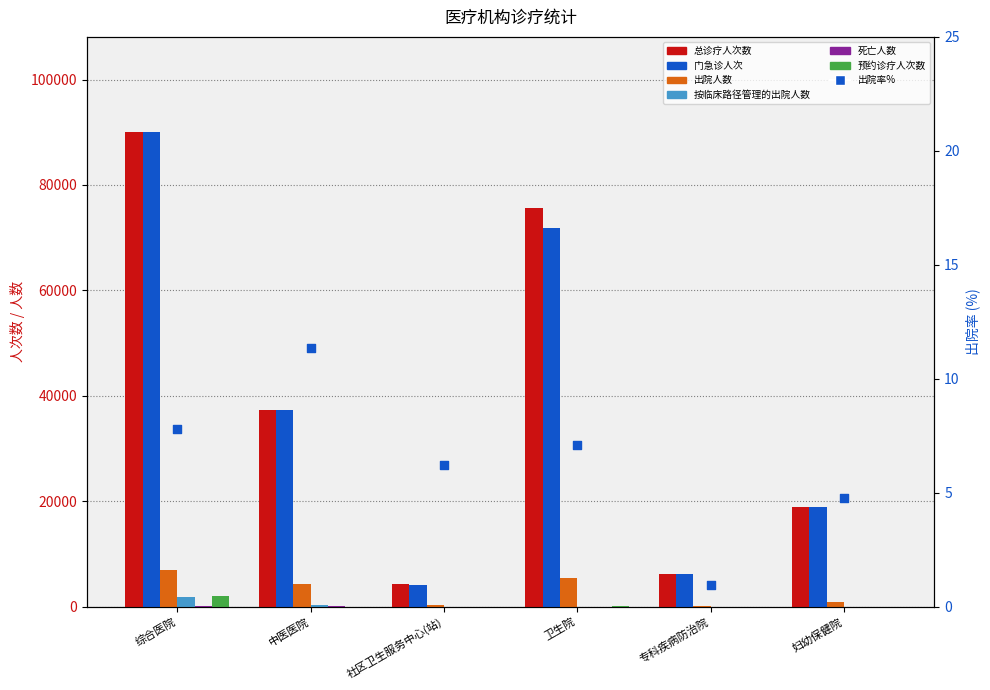

Which series contains the lowest Y value?

按临床路径管理的出院人数